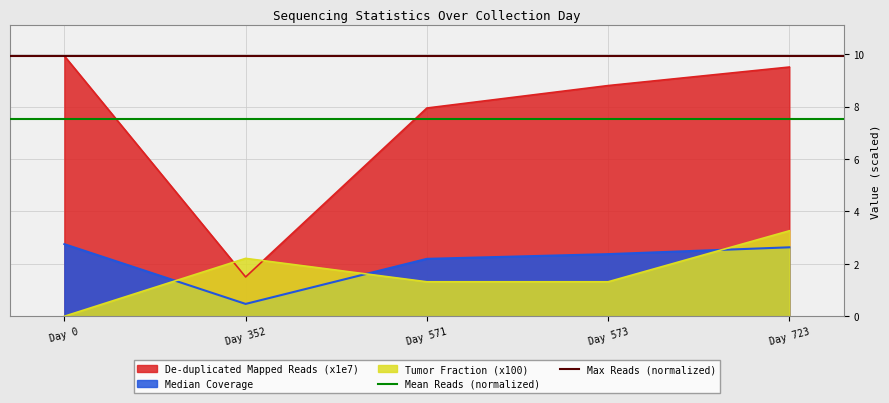

The Tumor Fraction (x100) series shows 0.0 at Day 0. True or false?

True